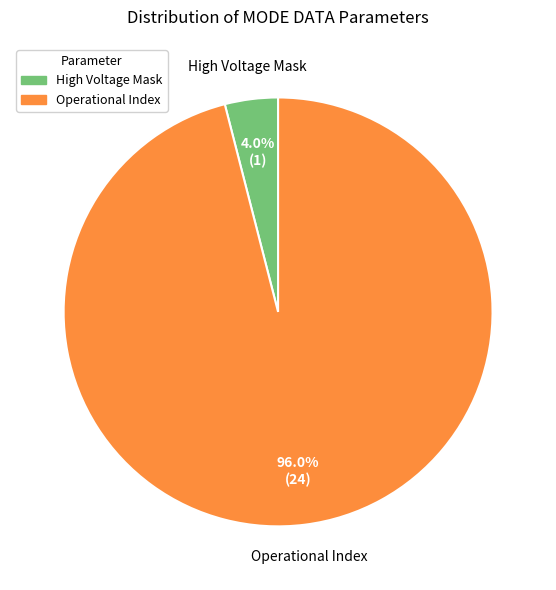

To the nearest percent, what is the difference between the largest and smallest slice percentages?

92%